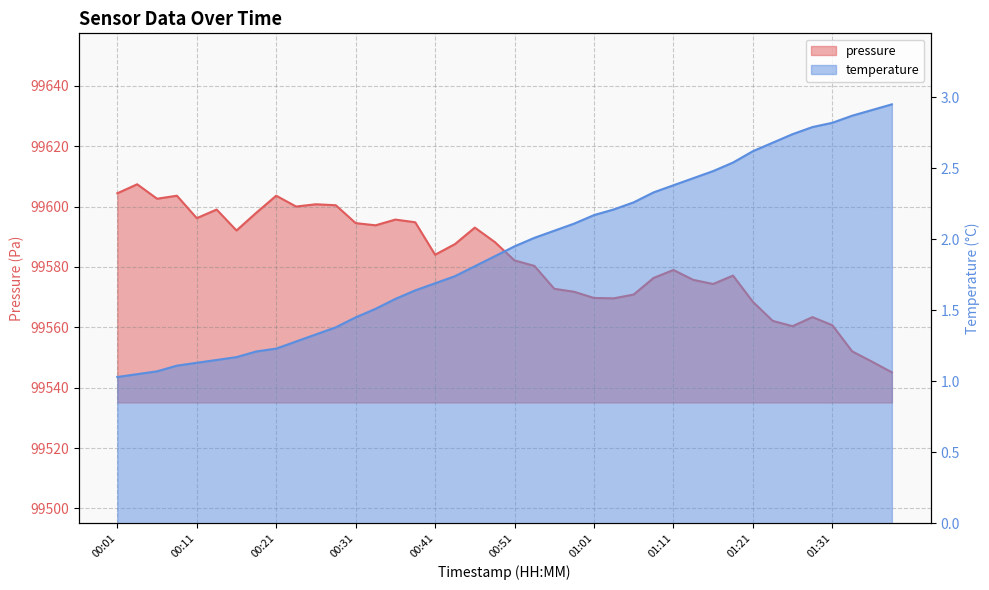

True or false: pressure has more than 1 points higher than both neighbors.

True